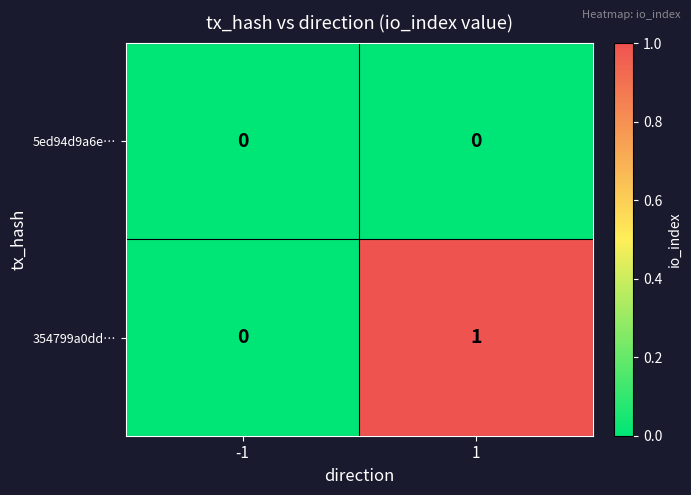

What is the total value across all series at 1?

1